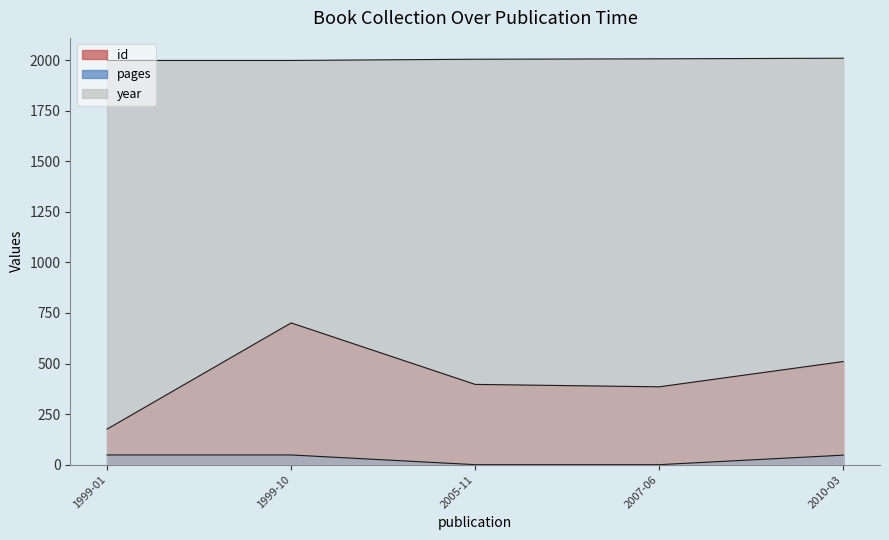

True or false: year has more than 2 interior local peaks.

False